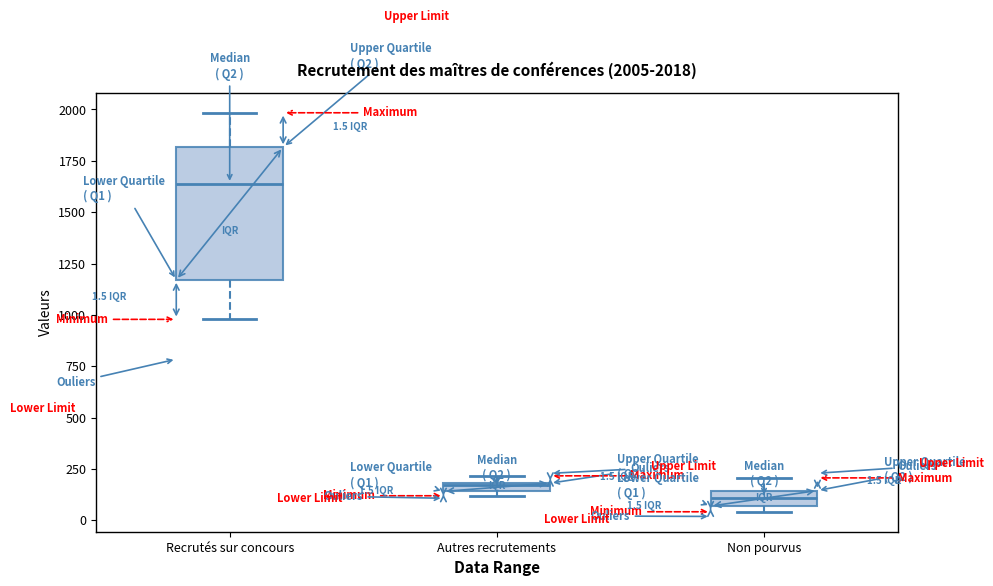

Which box's median line is the lowest?

Non pourvus